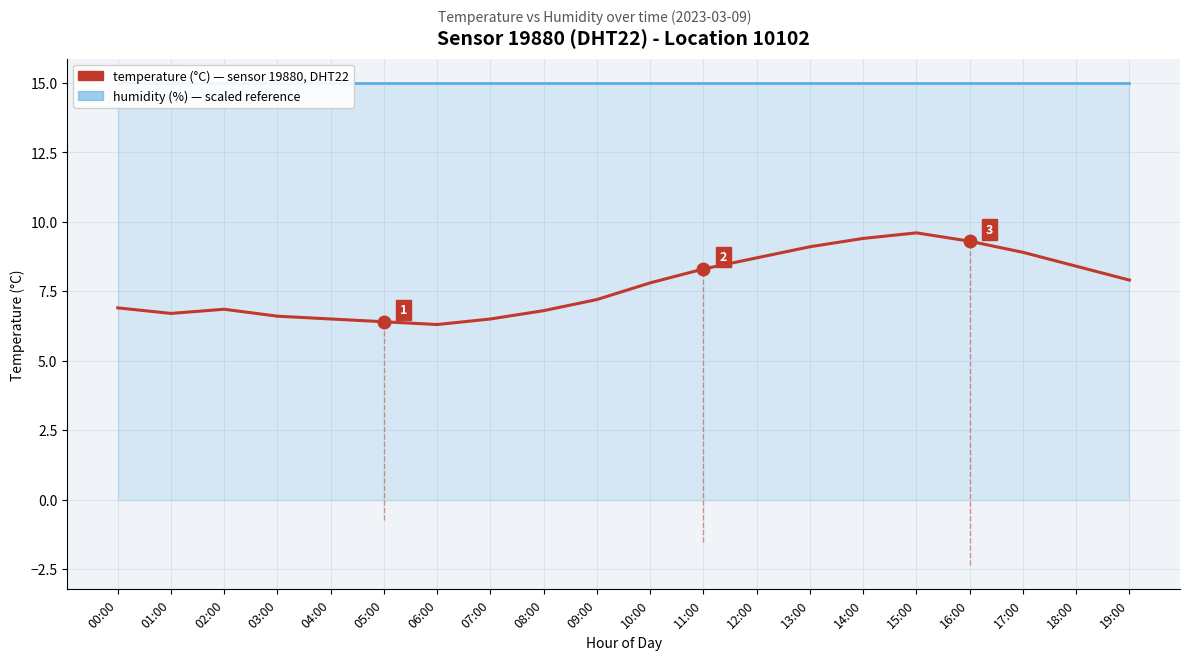

The chart shows a value of 13.1 at 18:00. True or false?

False